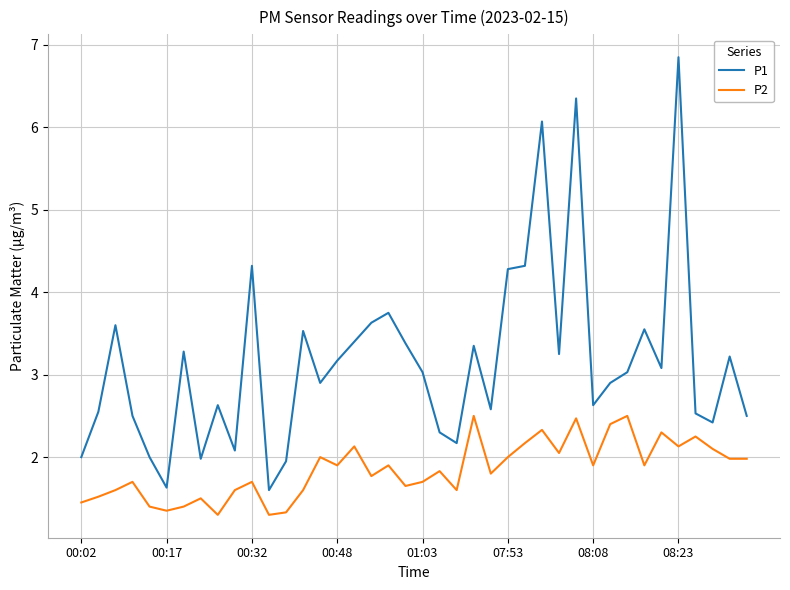

List the series in order of their peak value, lowest first.

P2, P1